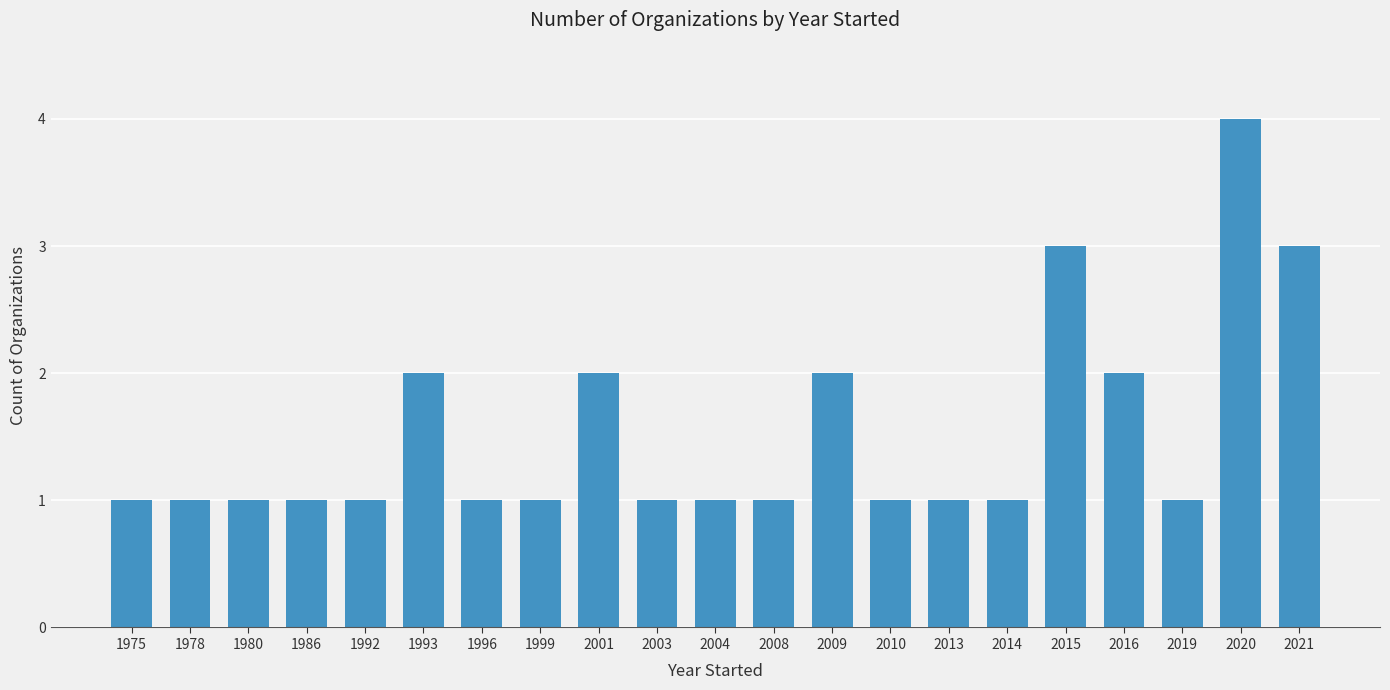

What is the value of the 18th bar from the left?

2